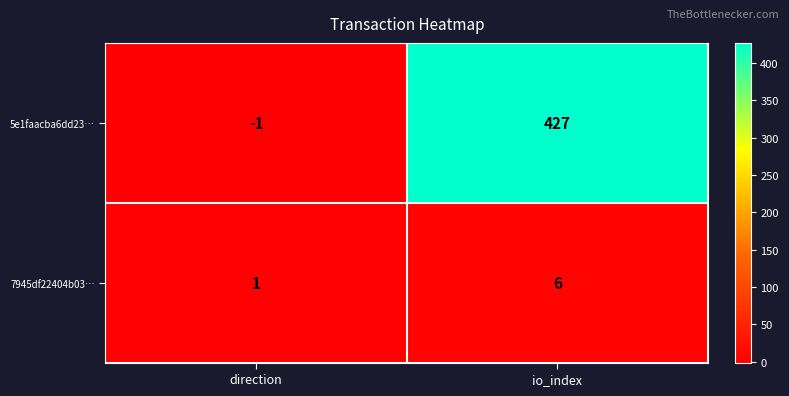

The 7945df22404b03… series shows 6 at io_index. True or false?

True